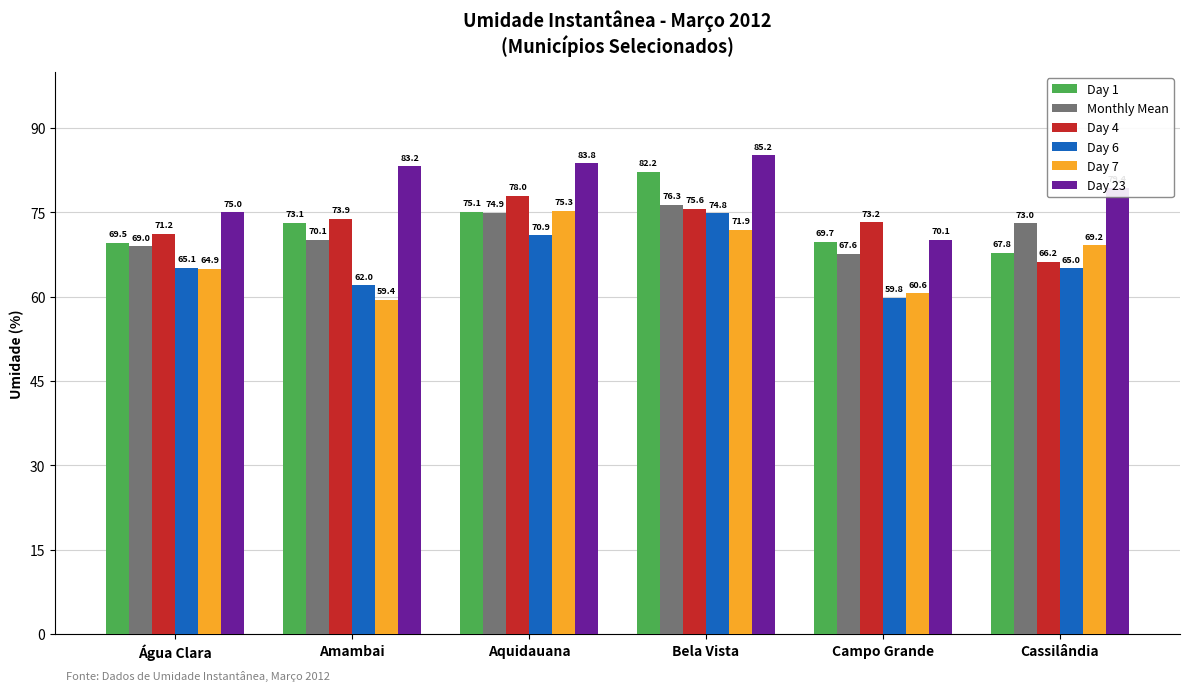

List the series in order of their peak value, highest first.

Day 23, Day 1, Day 4, Monthly Mean, Day 7, Day 6